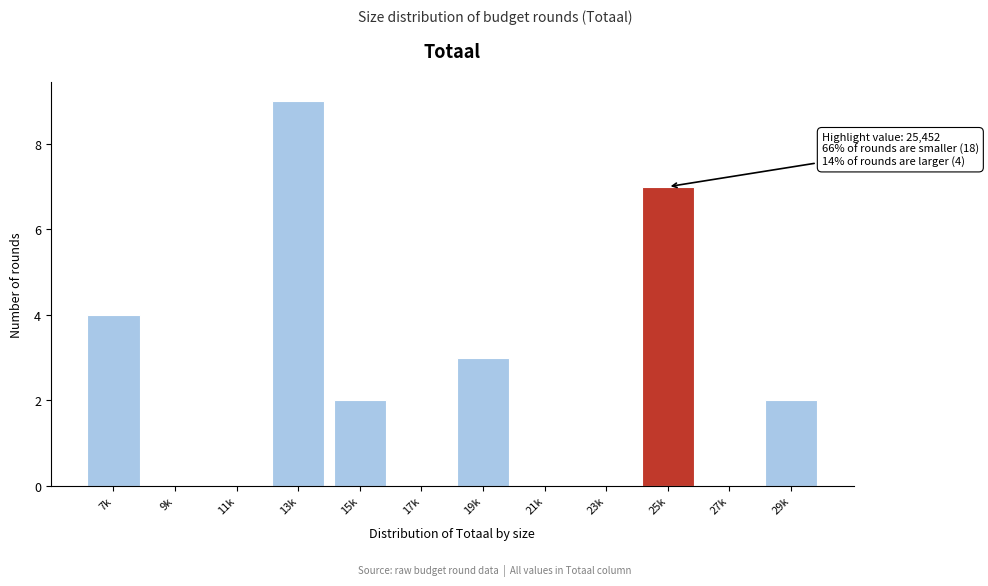

What is the change in value from 9k to 15k?

+2